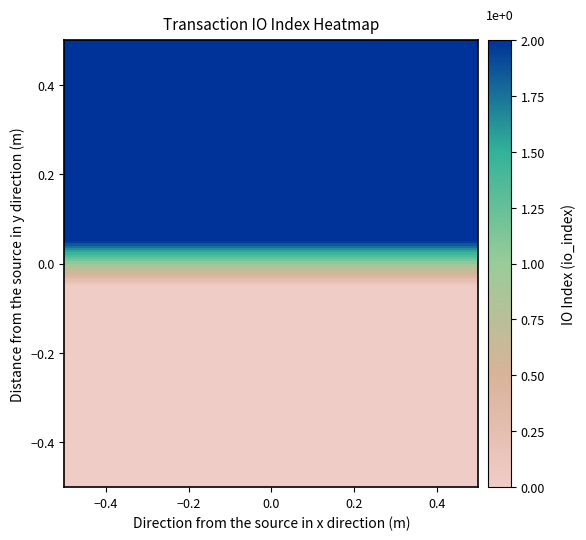

At how many categories does at least one series exceed 1?

1